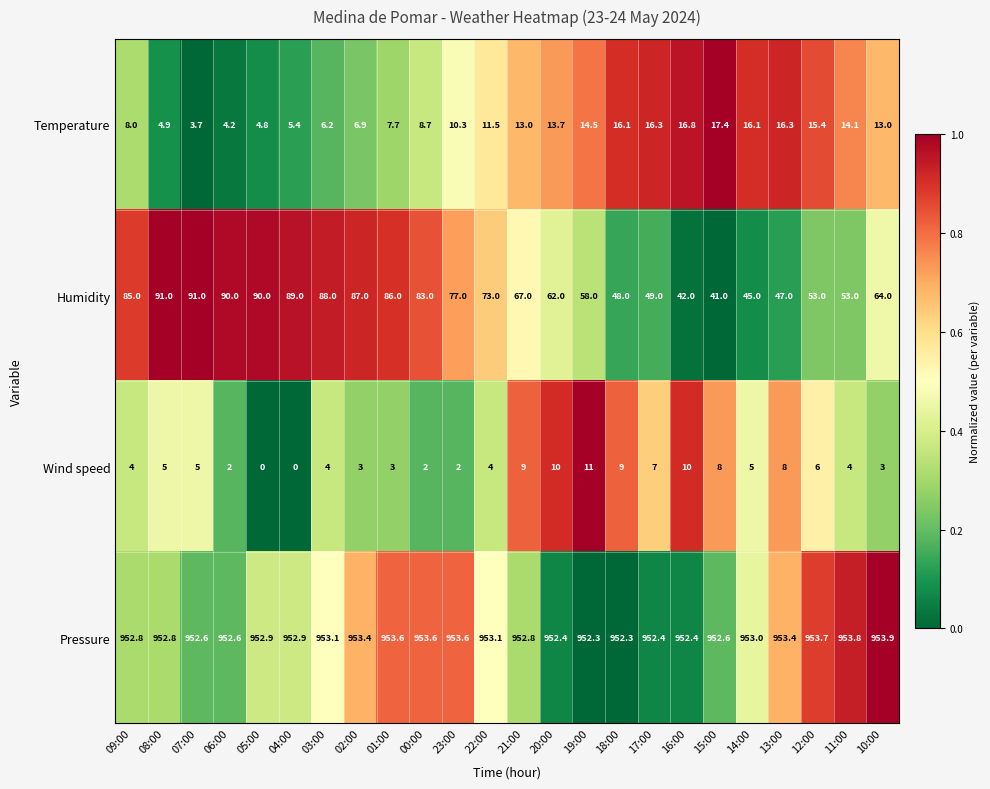

What is the difference between the highest and lowest values at 15:00?

944.6